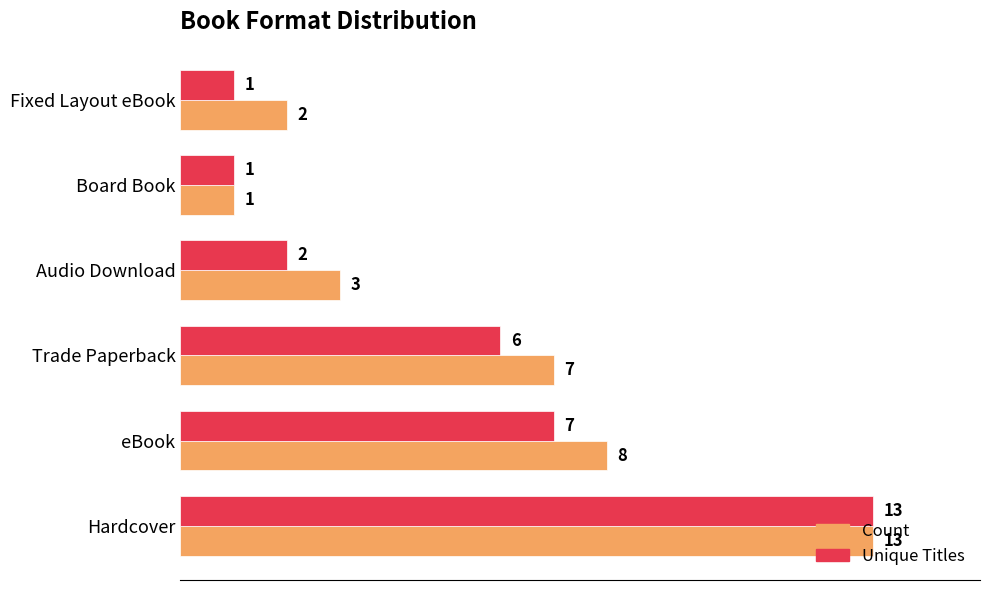

At which label is Count closest to 7?

Trade Paperback